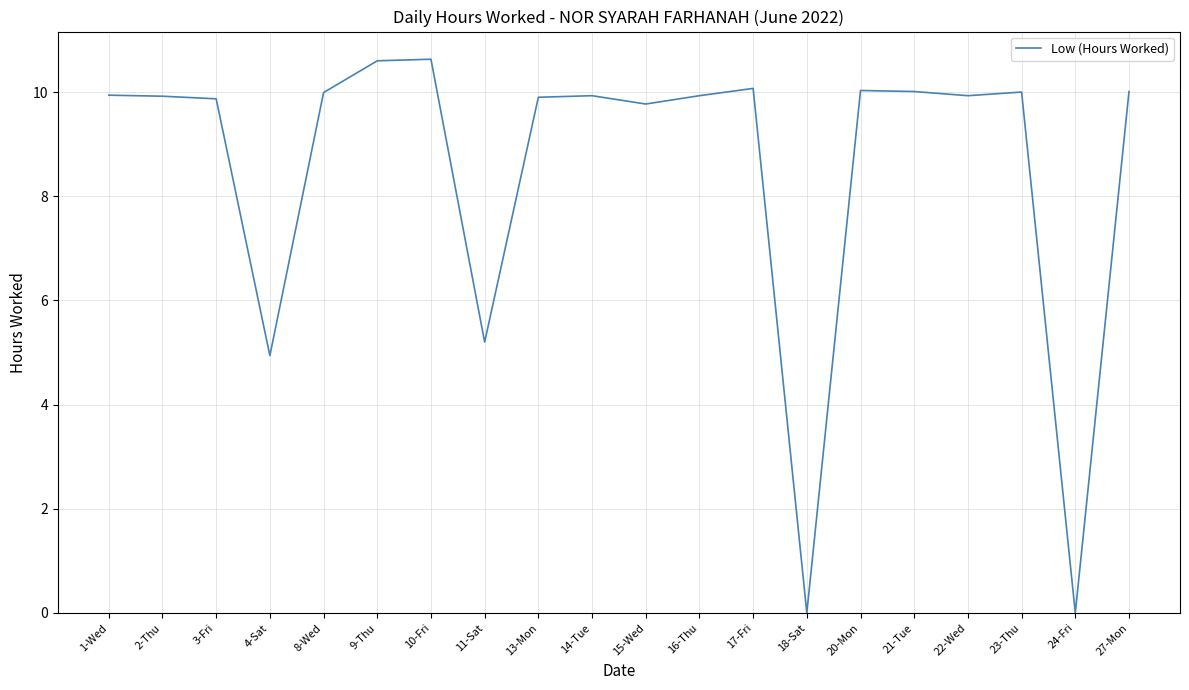

What is the greatest value displayed?

10.6